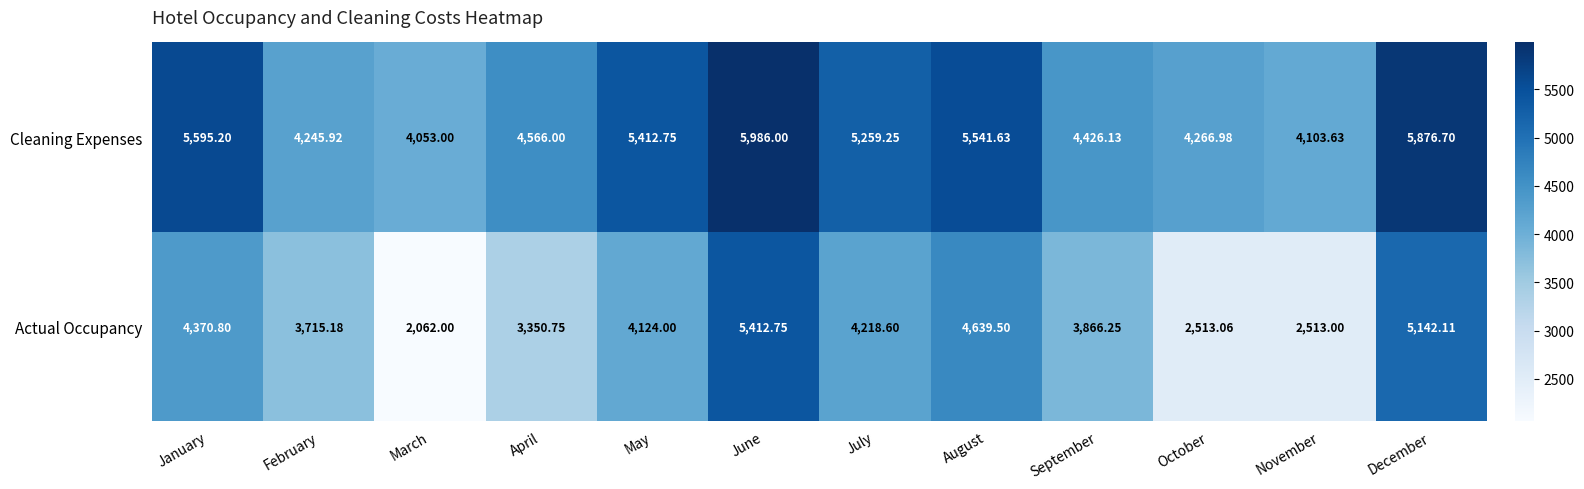

What is the spread (max minus min) of values at November?

1590.6